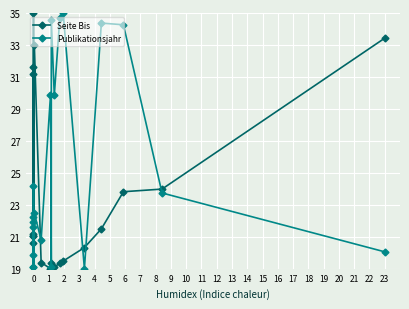

True or false: Seite Bis has more than 2 interior local peaks.

True